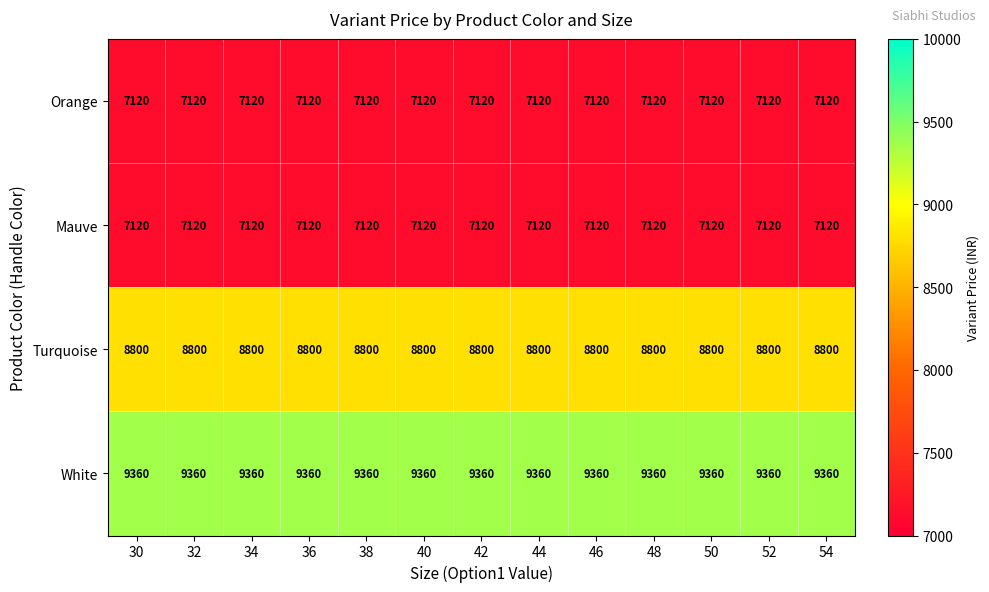

What is the total value across all series at 38?

32400